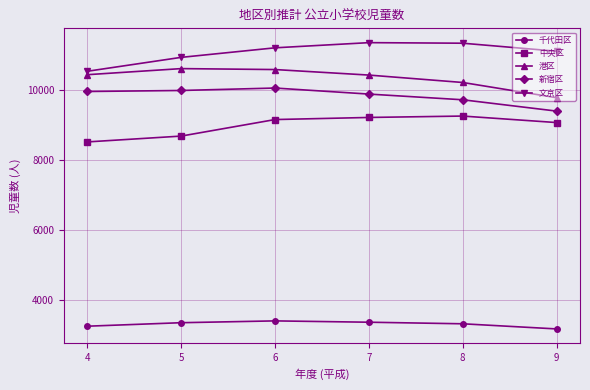

At 5, list the series in order from largest to smallest.

文京区, 港区, 新宿区, 中央区, 千代田区